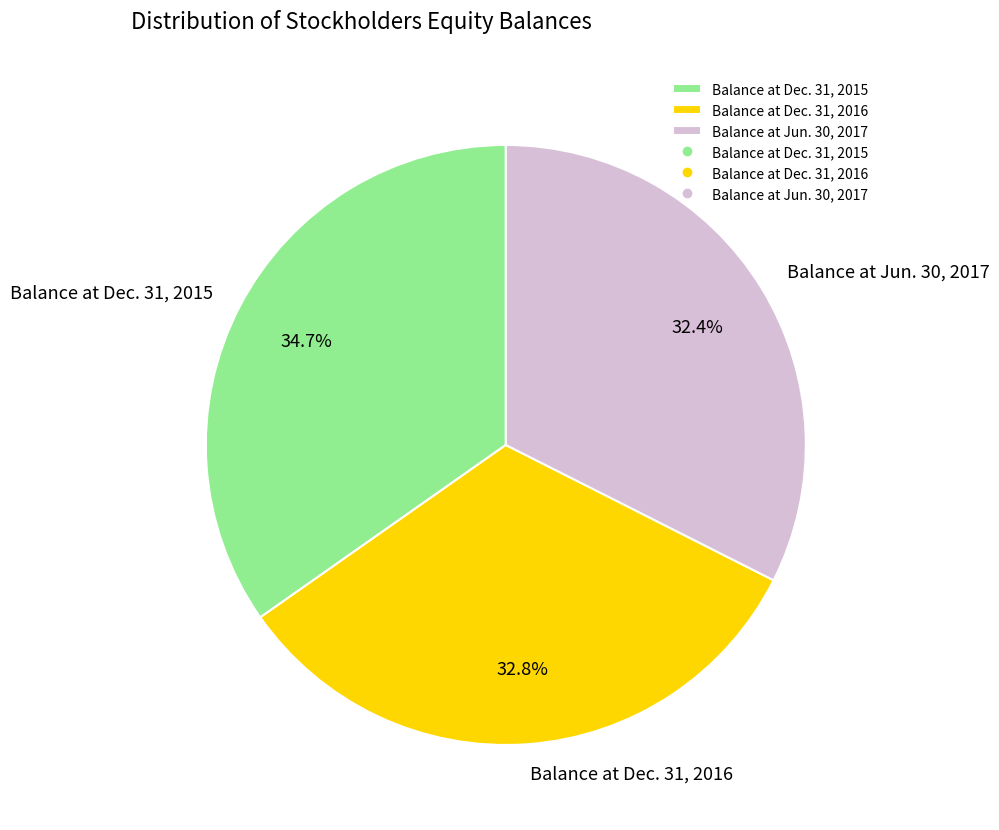

Rank the categories by value from highest to lowest.

Balance at Dec. 31, 2015, Balance at Dec. 31, 2016, Balance at Jun. 30, 2017